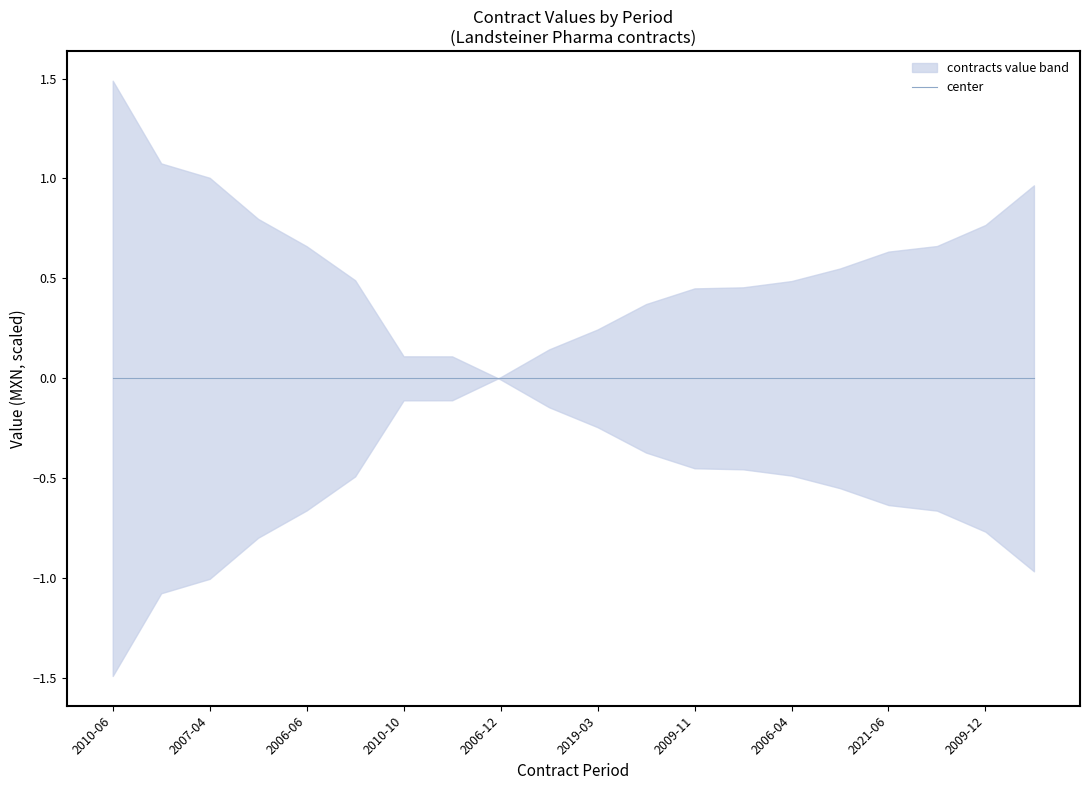

Is it true that contracts_value equals 1266563.8 at 2011-08?

True